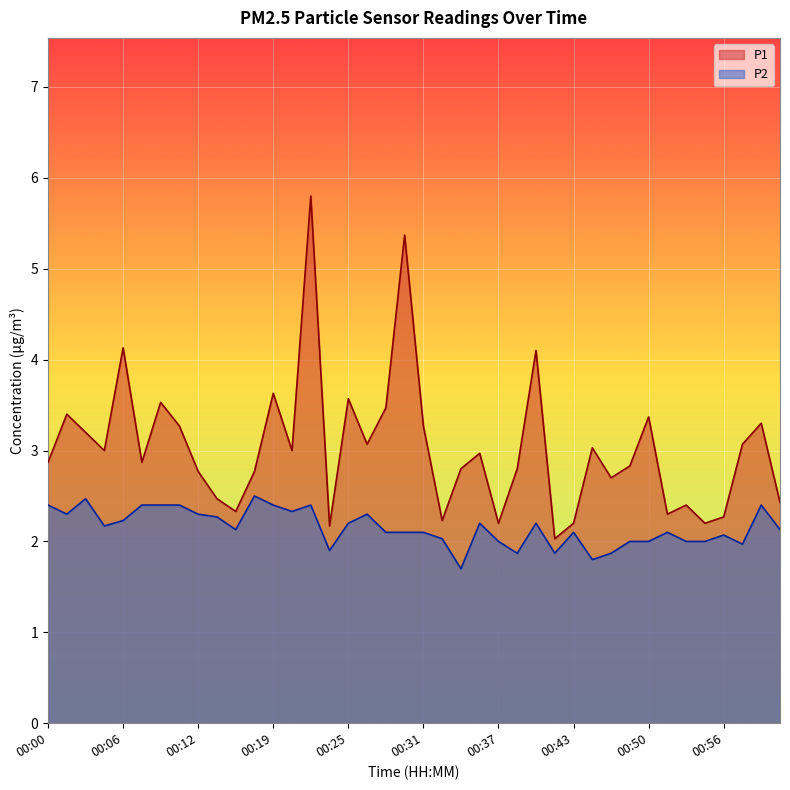

Rank the series by their maximum value, from highest to lowest.

P1, P2